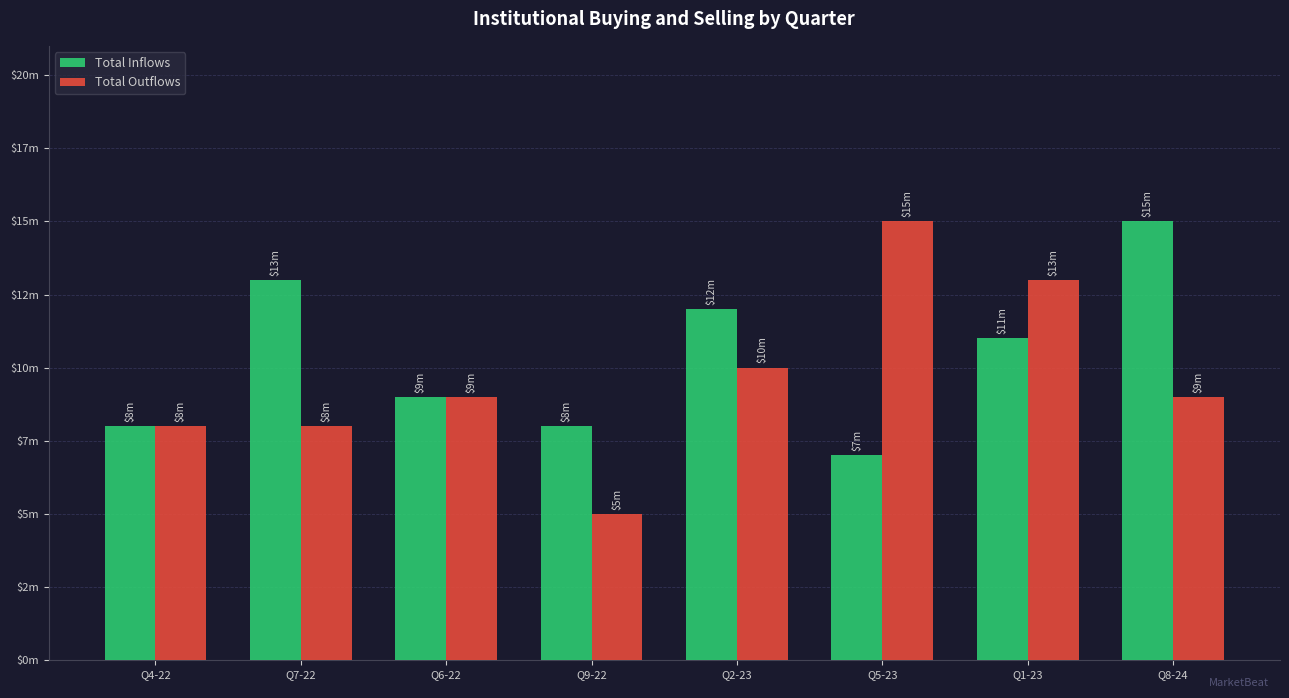

What is the label of the 3rd bar from the left?

Q6-22